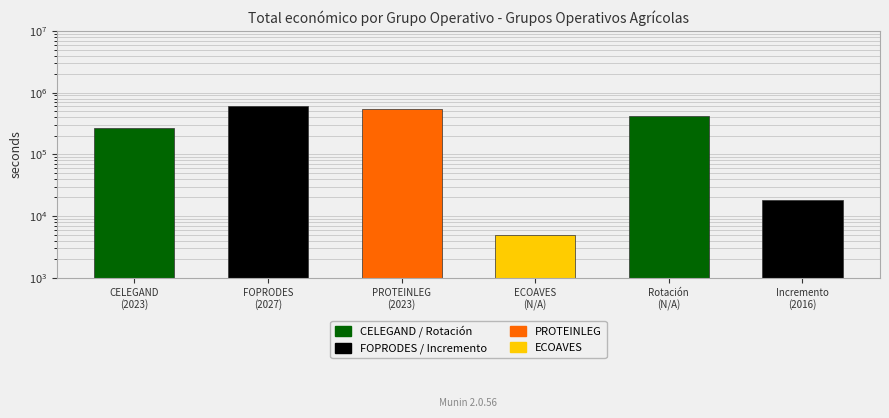

What is the value of the 6th bar from the left?

18200